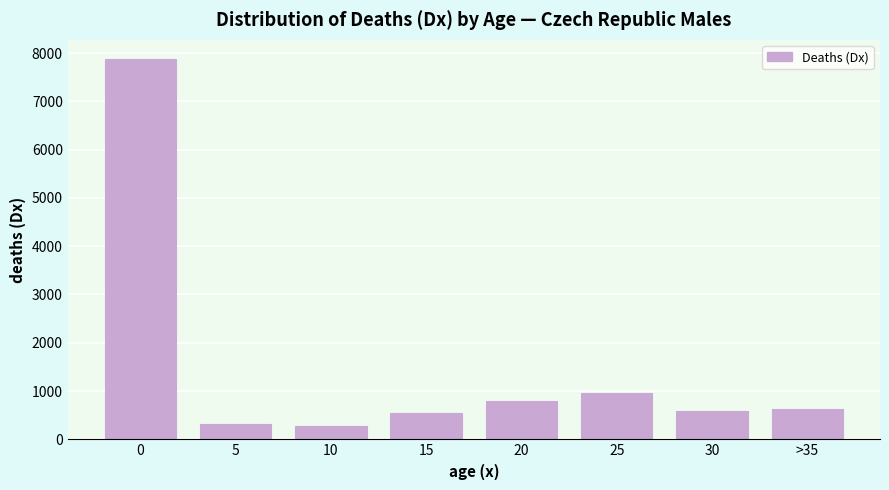

Reading left to right, transcribe all the data shown in this chart.

0=7880	5=322	10=271	15=543	20=796	25=953	30=584	>35=633